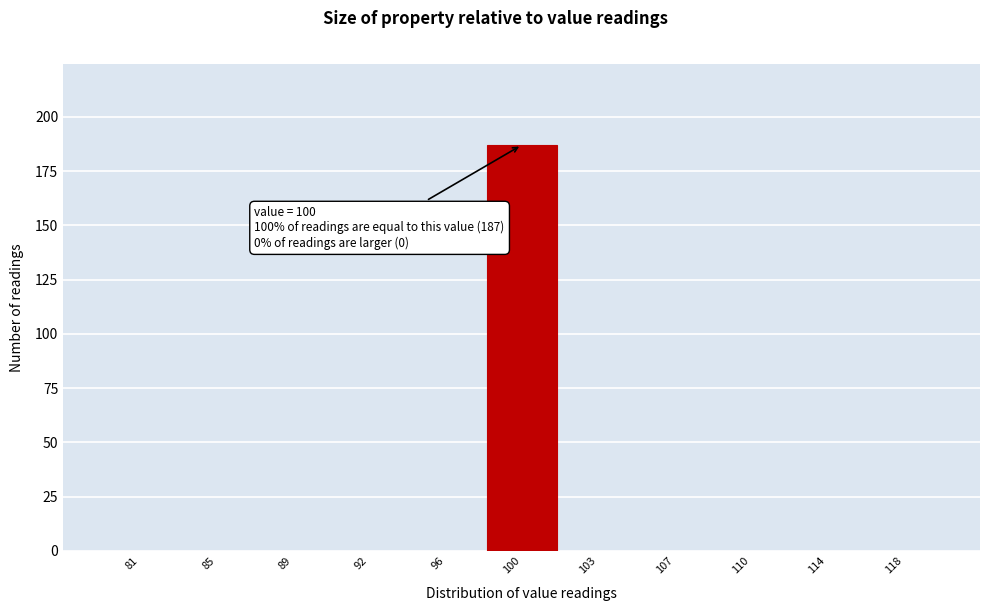

Reading left to right, transcribe all the data shown in this chart.

81=0	85=0	89=0	92=0	96=0	100=187	103=0	107=0	110=0	114=0	118=0